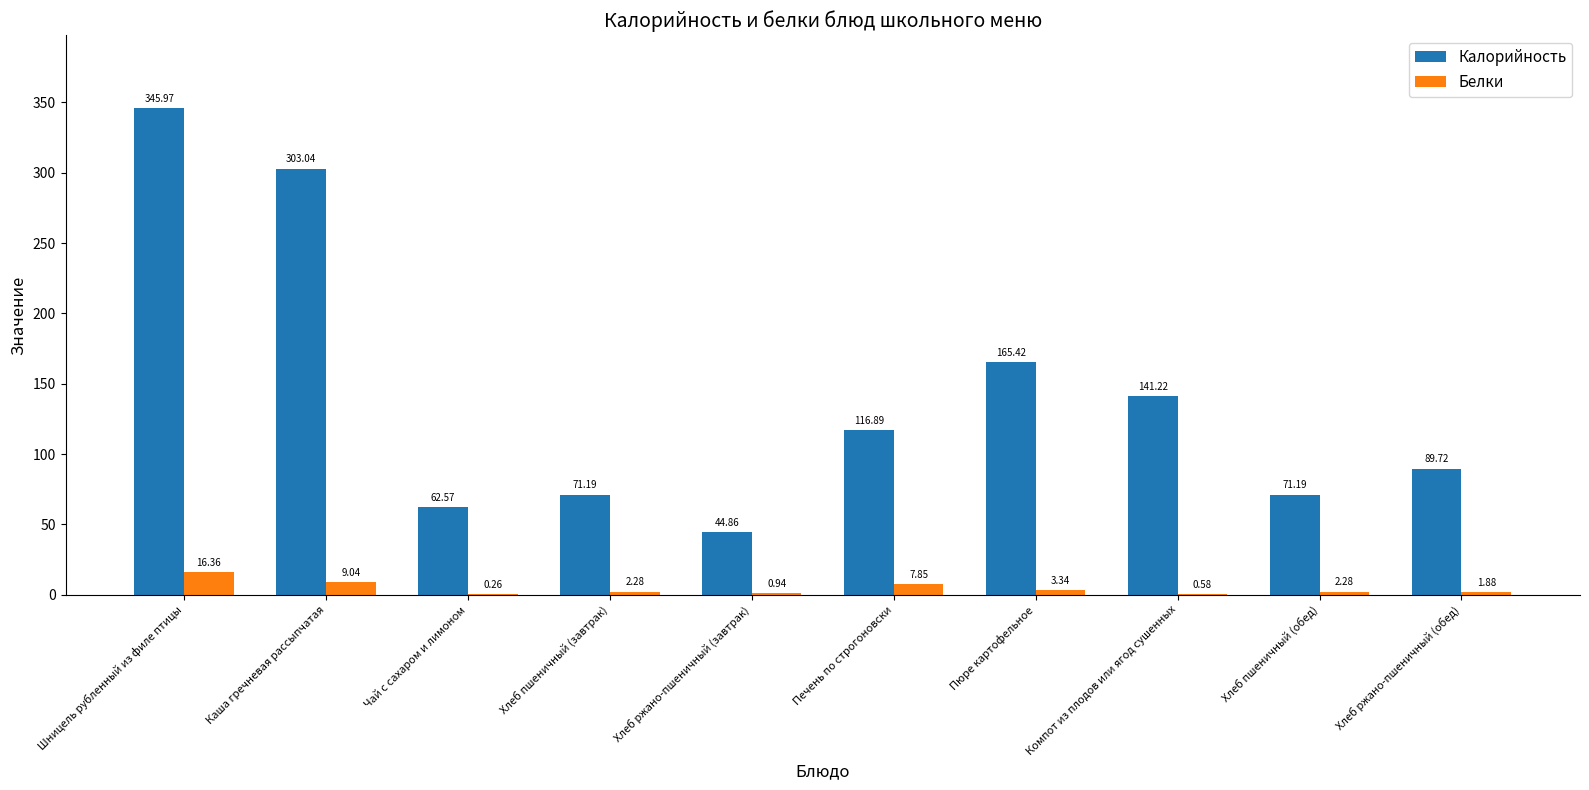

Which series changed the most between Шницель рубленный из филе птицы and Хлеб ржано-пшеничный (завтрак)?

Калорийность